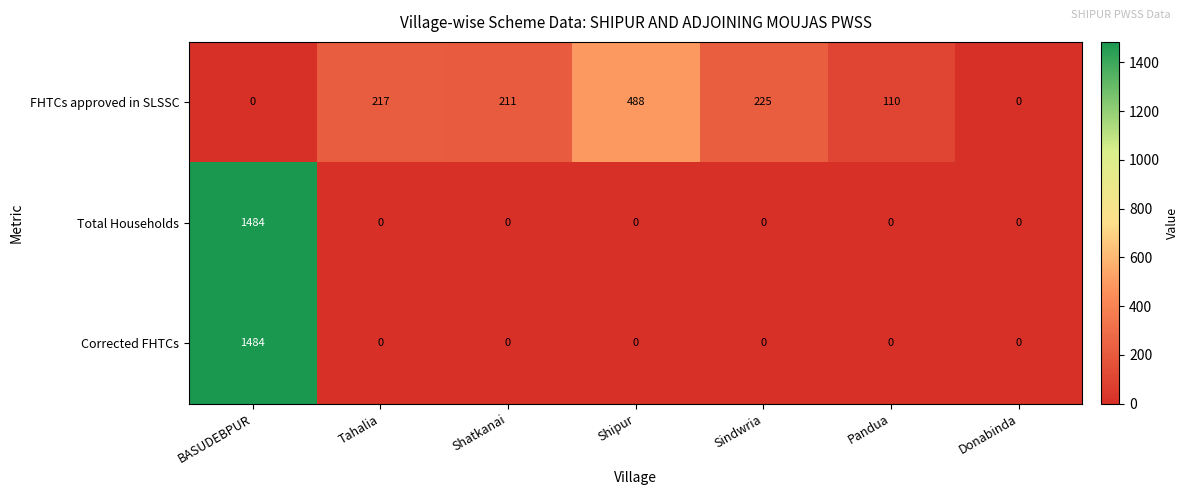

What is the total value across all series at Shatkanai?

211